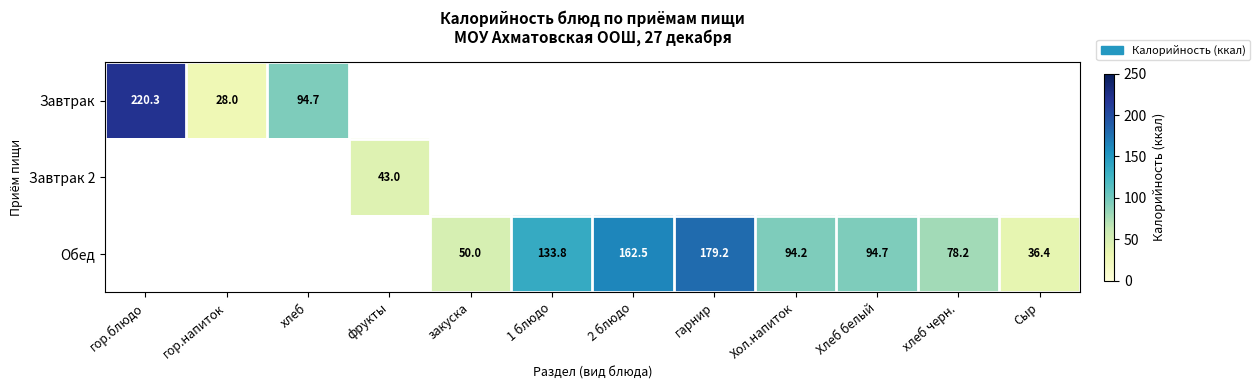

The value of Завтрак at гор.блюдо is 139.4. True or false?

False